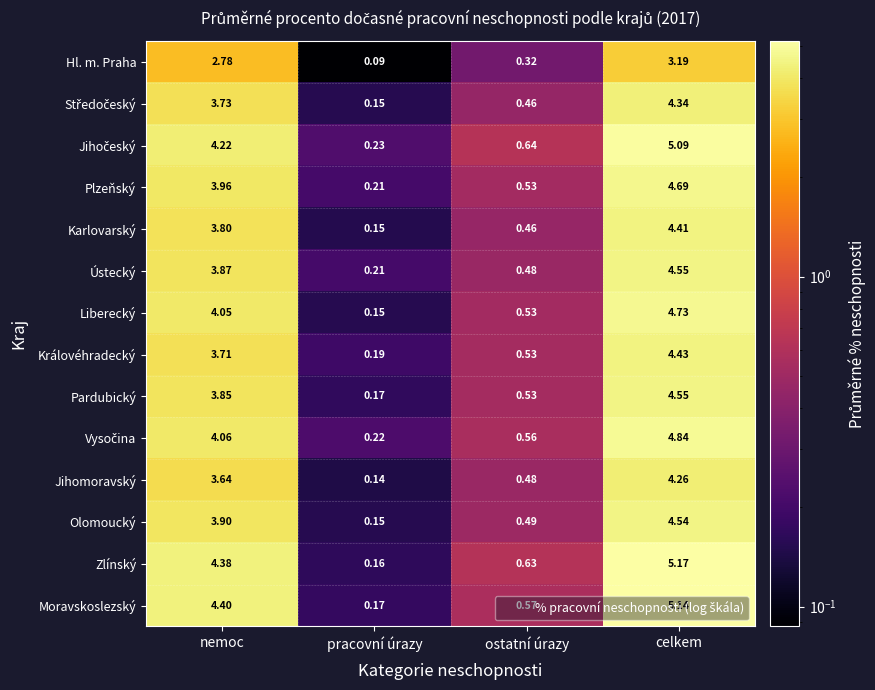

At which category is the sum across all series the highest?

celkem